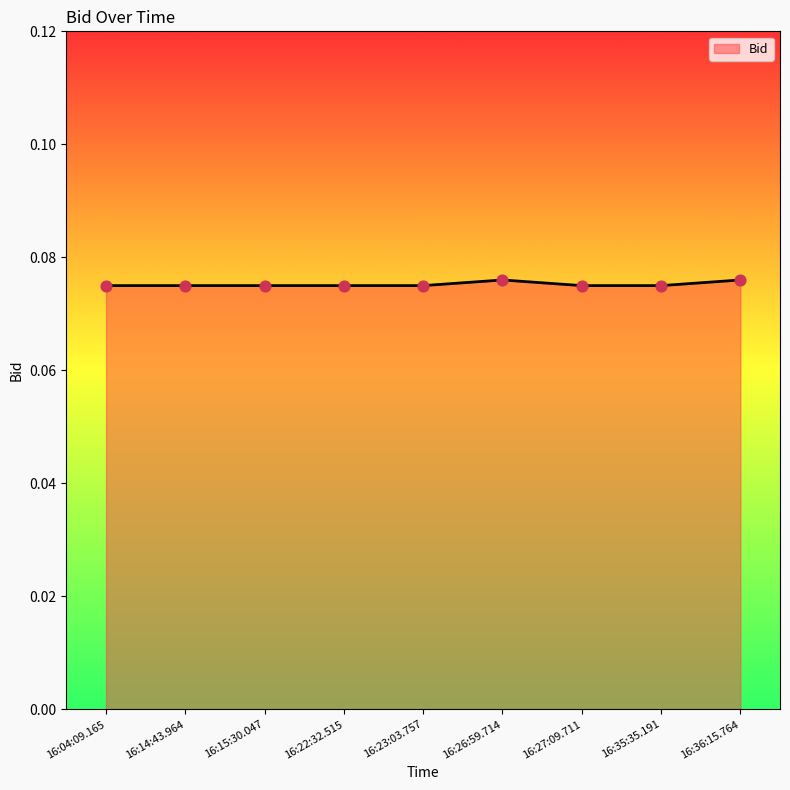

True or false: the data shows 0.0 at 16:14:43.964.

False